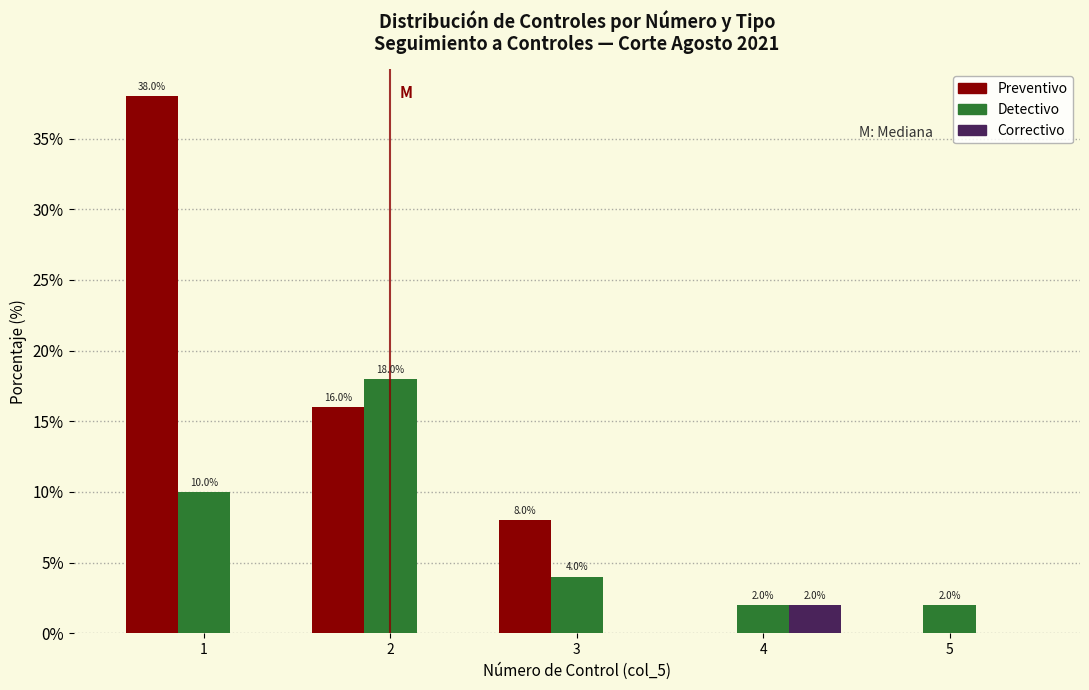

Reading left to right, list all the values displayed in this chart.

Preventivo: 1=38	2=16	3=8	4=0	5=0
Detectivo: 1=10	2=18	3=4	4=2	5=2
Correctivo: 1=0	2=0	3=0	4=2	5=0